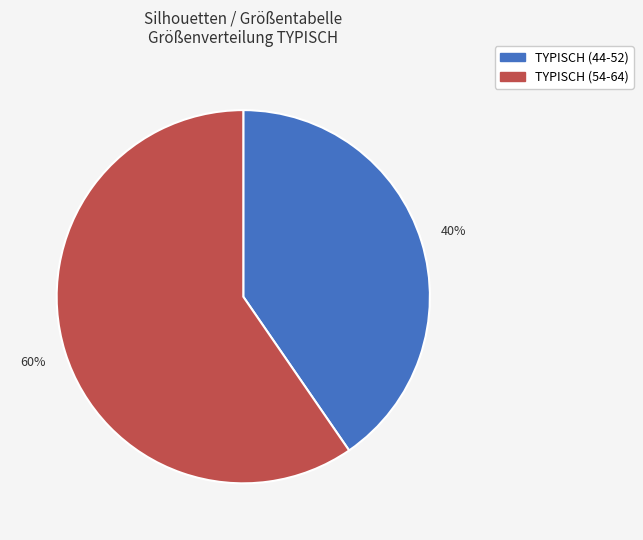

Combined, do TYPISCH (44-52) and TYPISCH (54-64) account for over 50%?

Yes